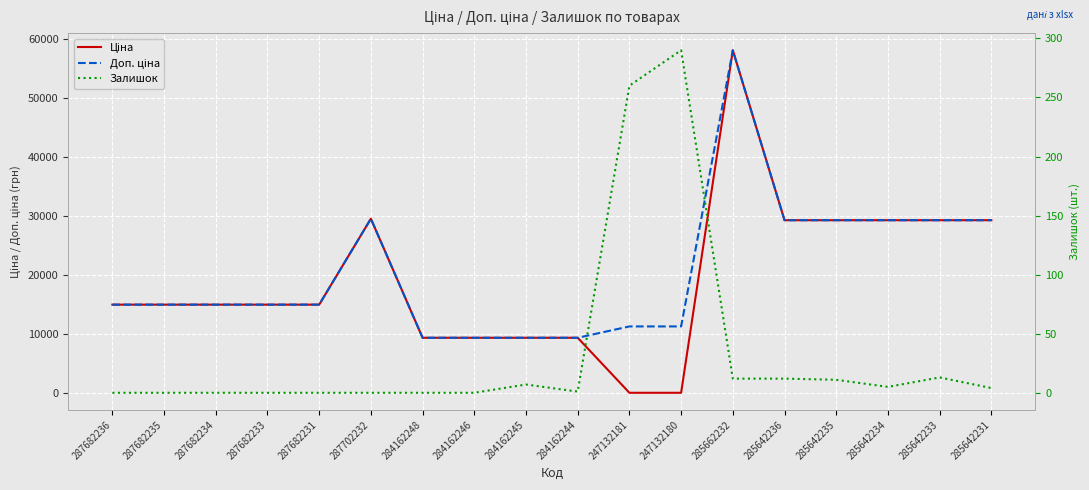

True or false: Ціна and Доп. ціна cross at least once.

False